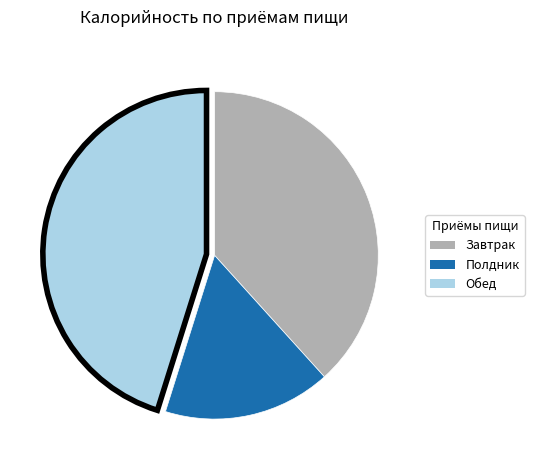

Which category has the smallest portion of the pie?

Полдник